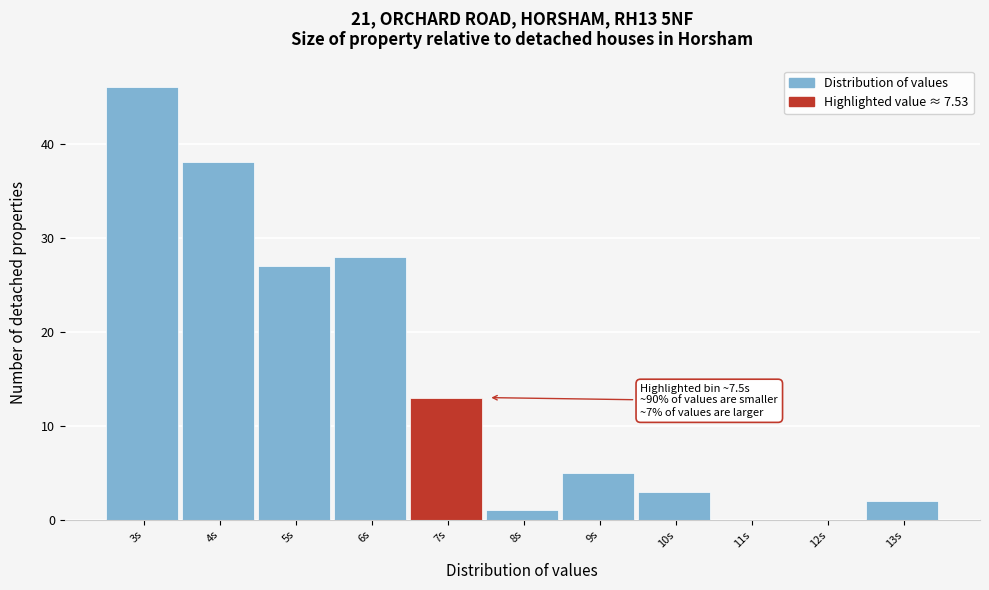

Reading left to right, list all the values displayed in this chart.

3s=46	4s=38	5s=27	6s=28	7s=13	8s=1	9s=5	10s=3	11s=0	12s=0	13s=2